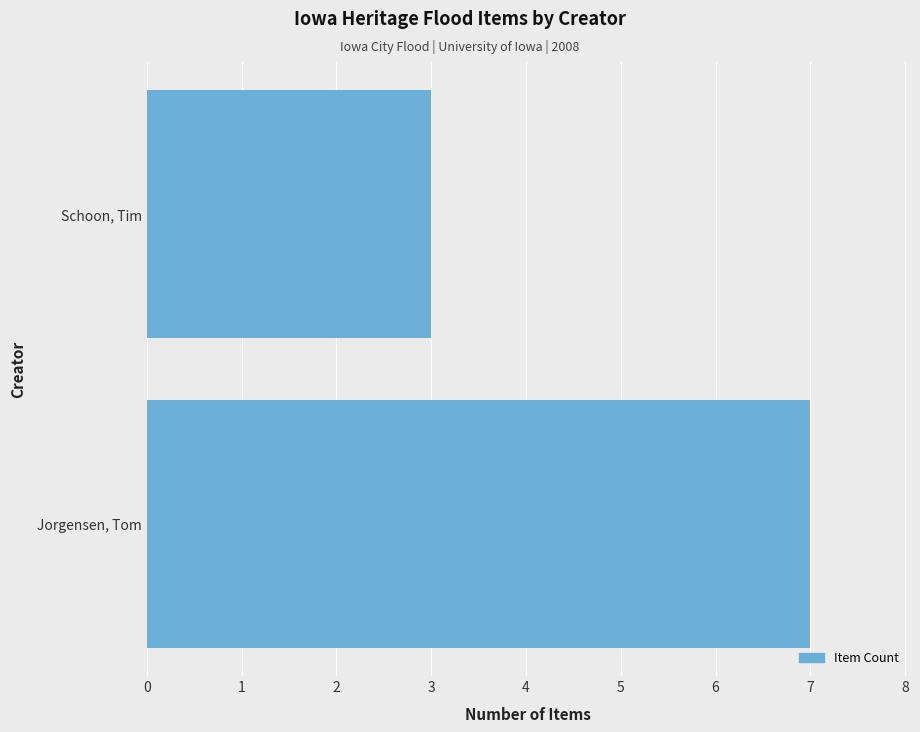

Approximately how many times larger is the value at Jorgensen, Tom compared to Schoon, Tim?

2.3